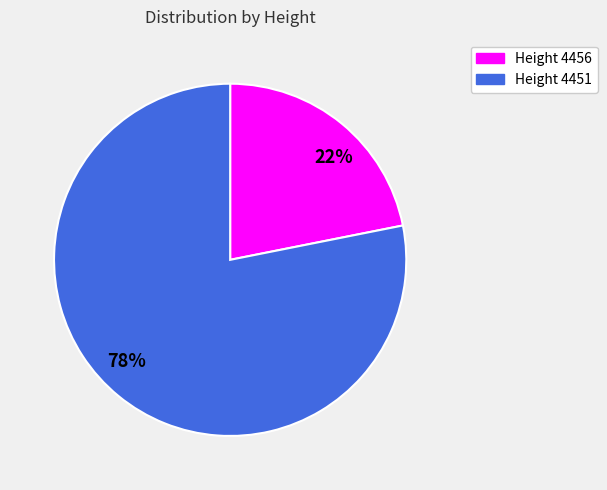

What is the majority slice?

78%